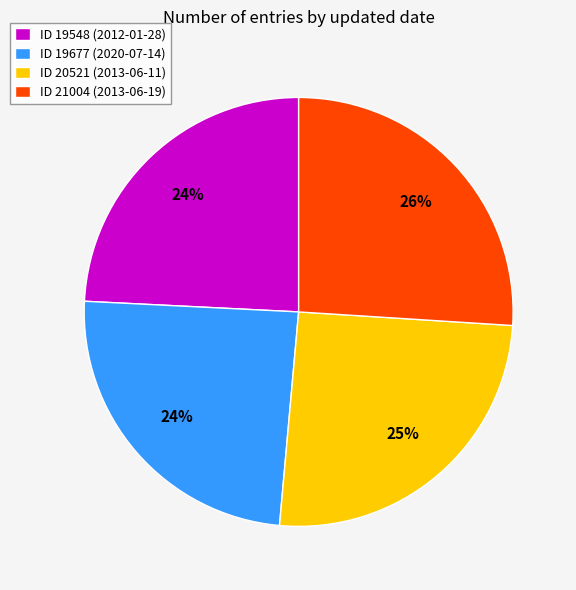

To the nearest percent, what portion does ID 21004 (2013-06-19) represent?

26%